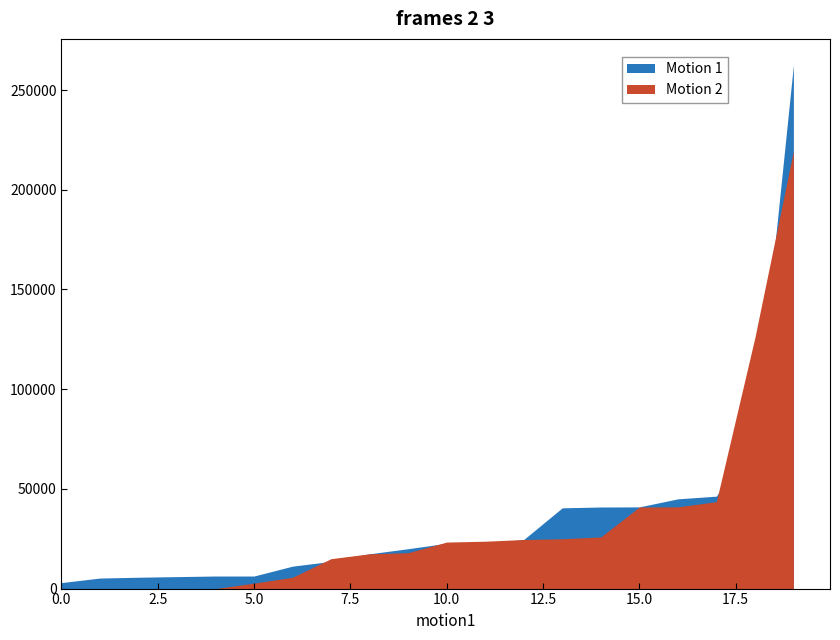

Rank the series by their average value, from highest to lowest.

Motion 1, Motion 2